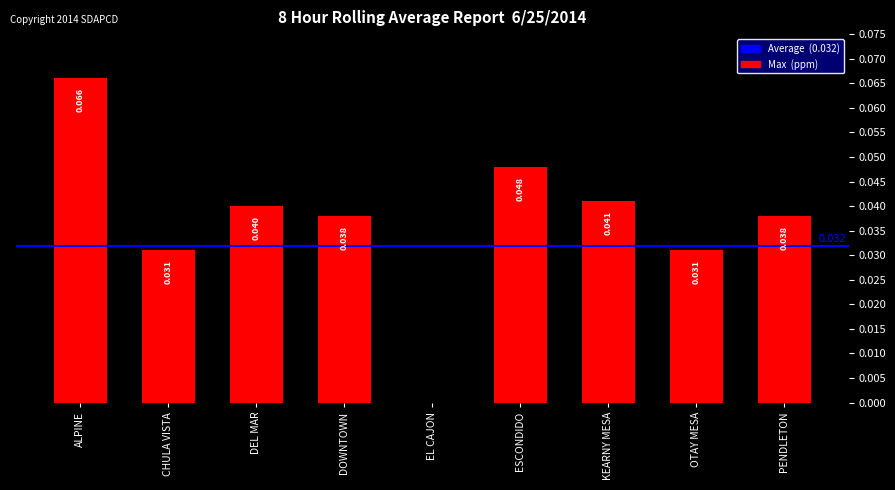

Between DOWNTOWN and EL CAJON, which is larger?

DOWNTOWN